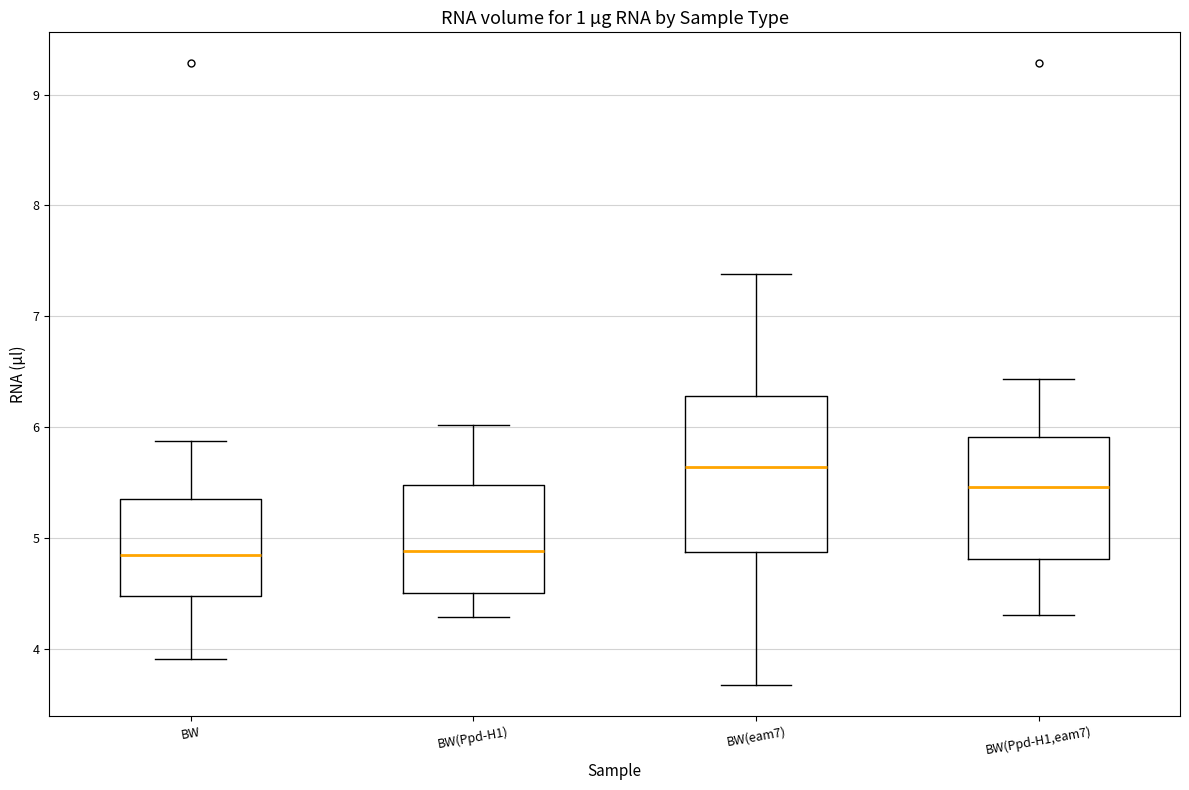

Where does the upper whisker of the box for BW(Ppd-H1) end on the y-axis? The values are not printed on the chart, so give them approximately, as read against the axis.

6.0